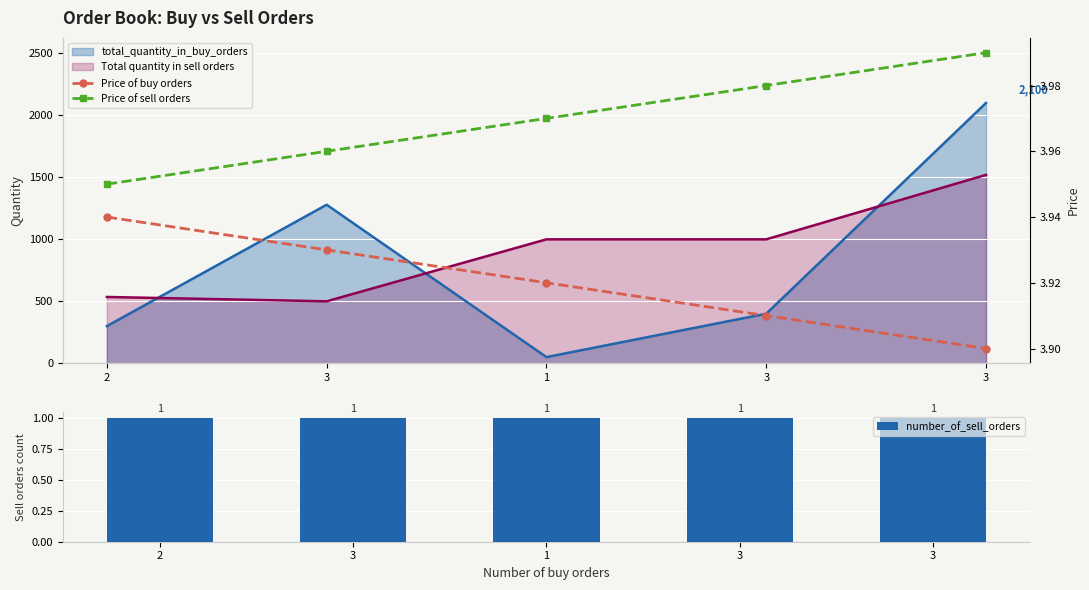

What is the greatest value displayed?

4.0